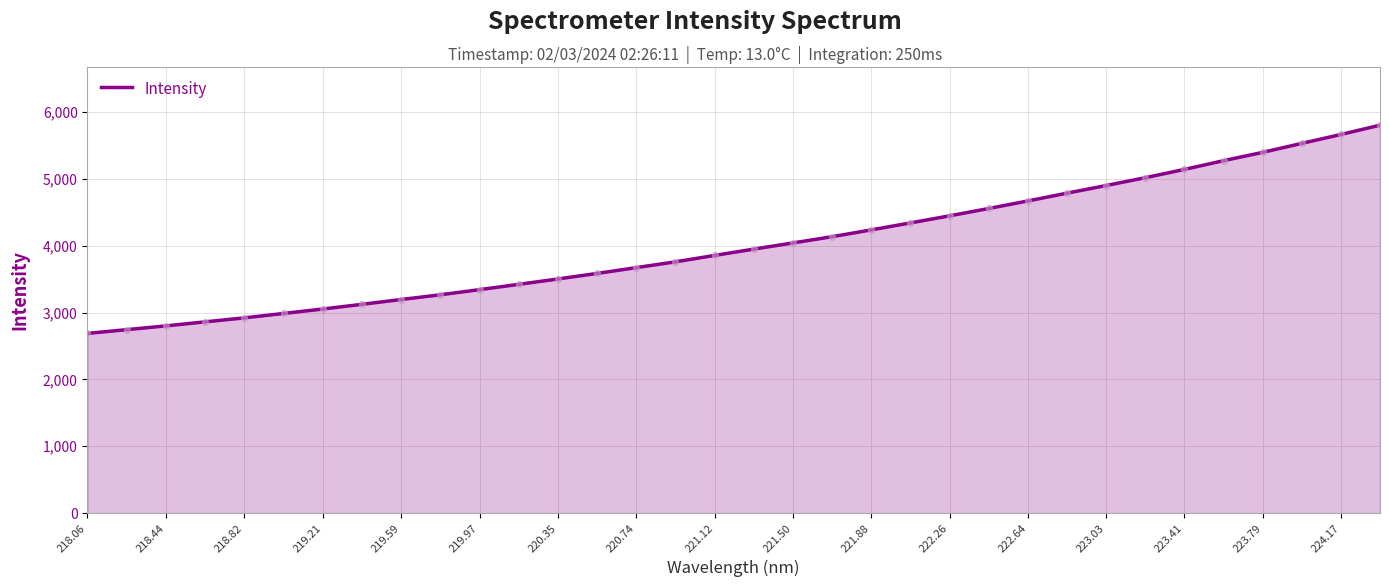

What is the maximum value shown in the chart?

5801.4